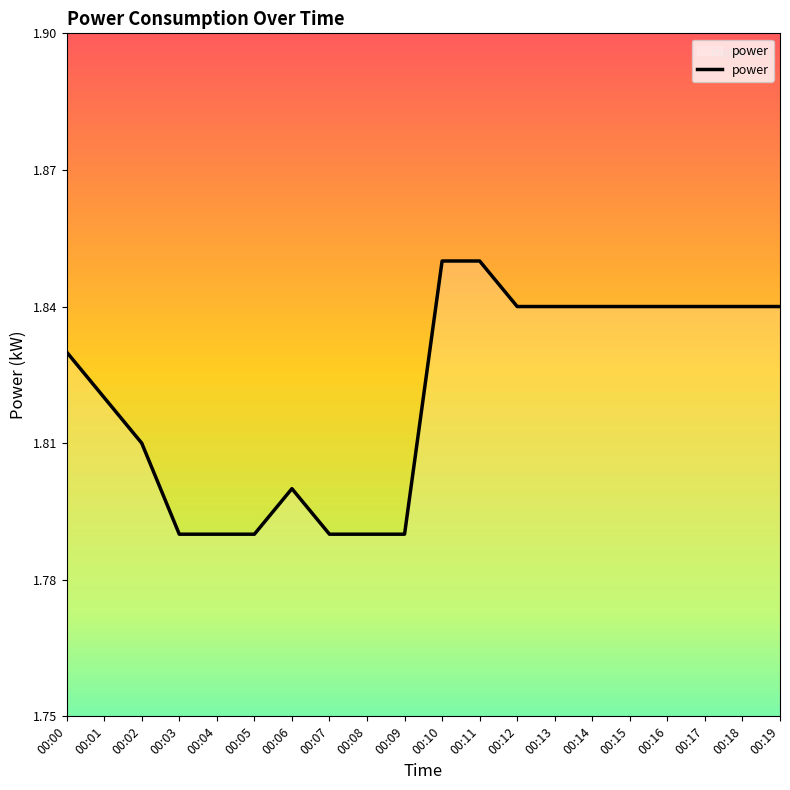

Approximately how many times larger is the value at 00:17 compared to 00:05?

1.0